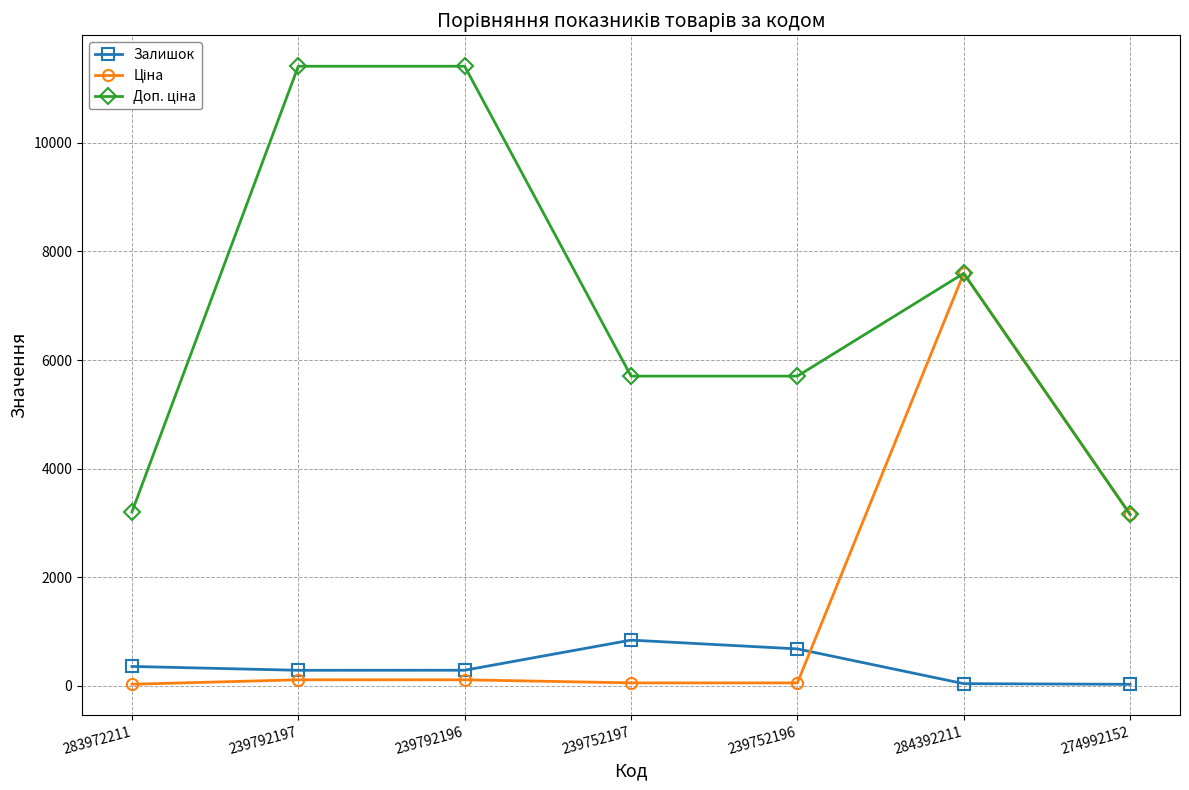

Is it true that Залишок equals 43.0 at 284392211?

True